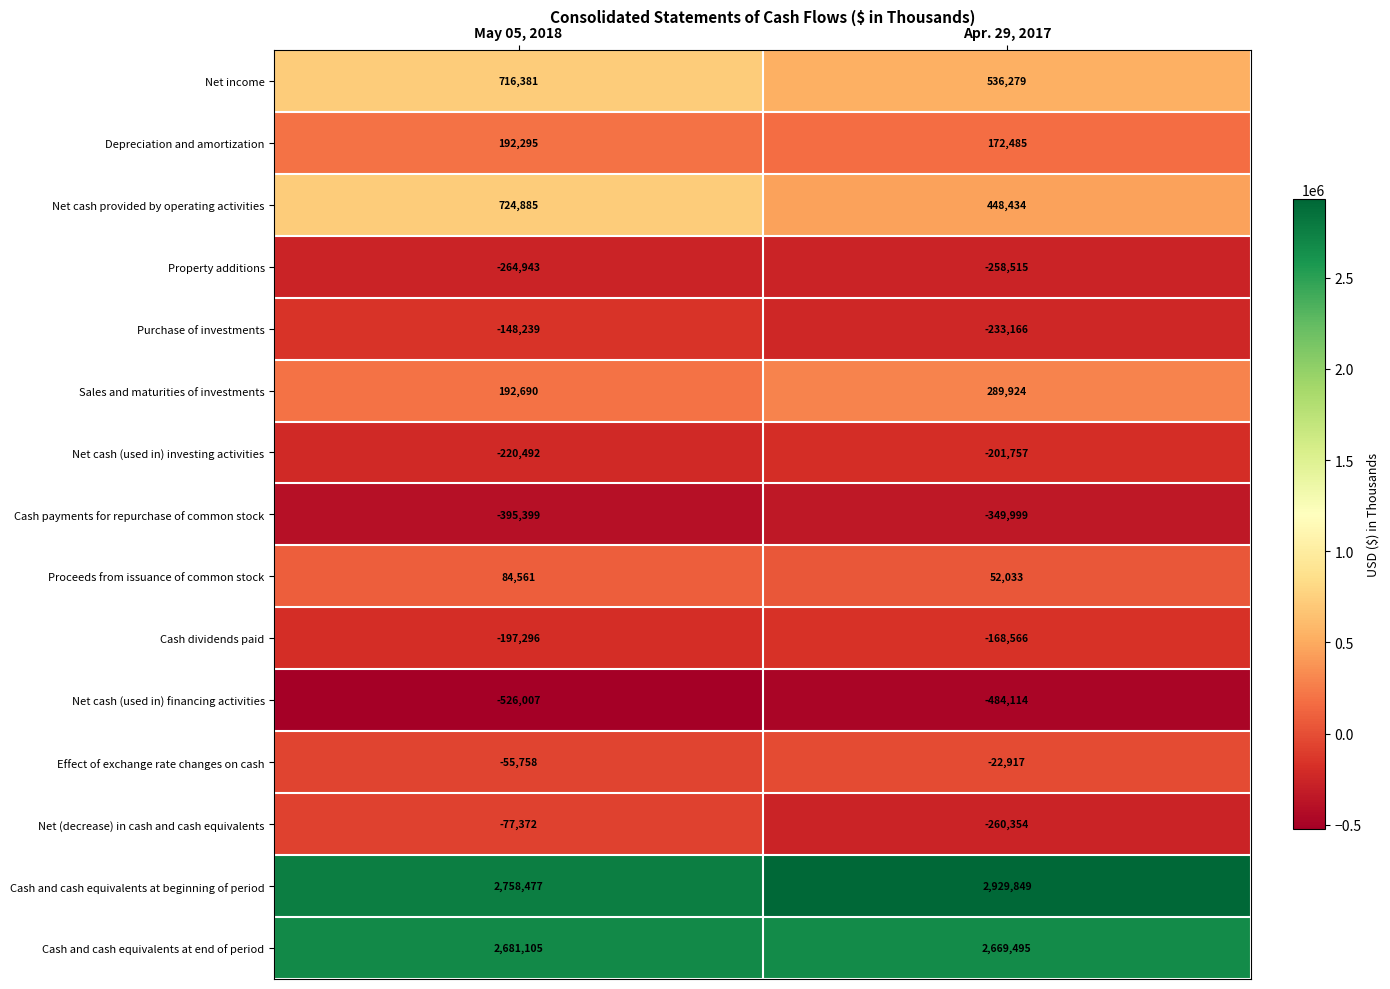

What is the sum of the Cash and cash equivalents at end of period values at Apr. 29, 2017 and May 05, 2018?

5350600